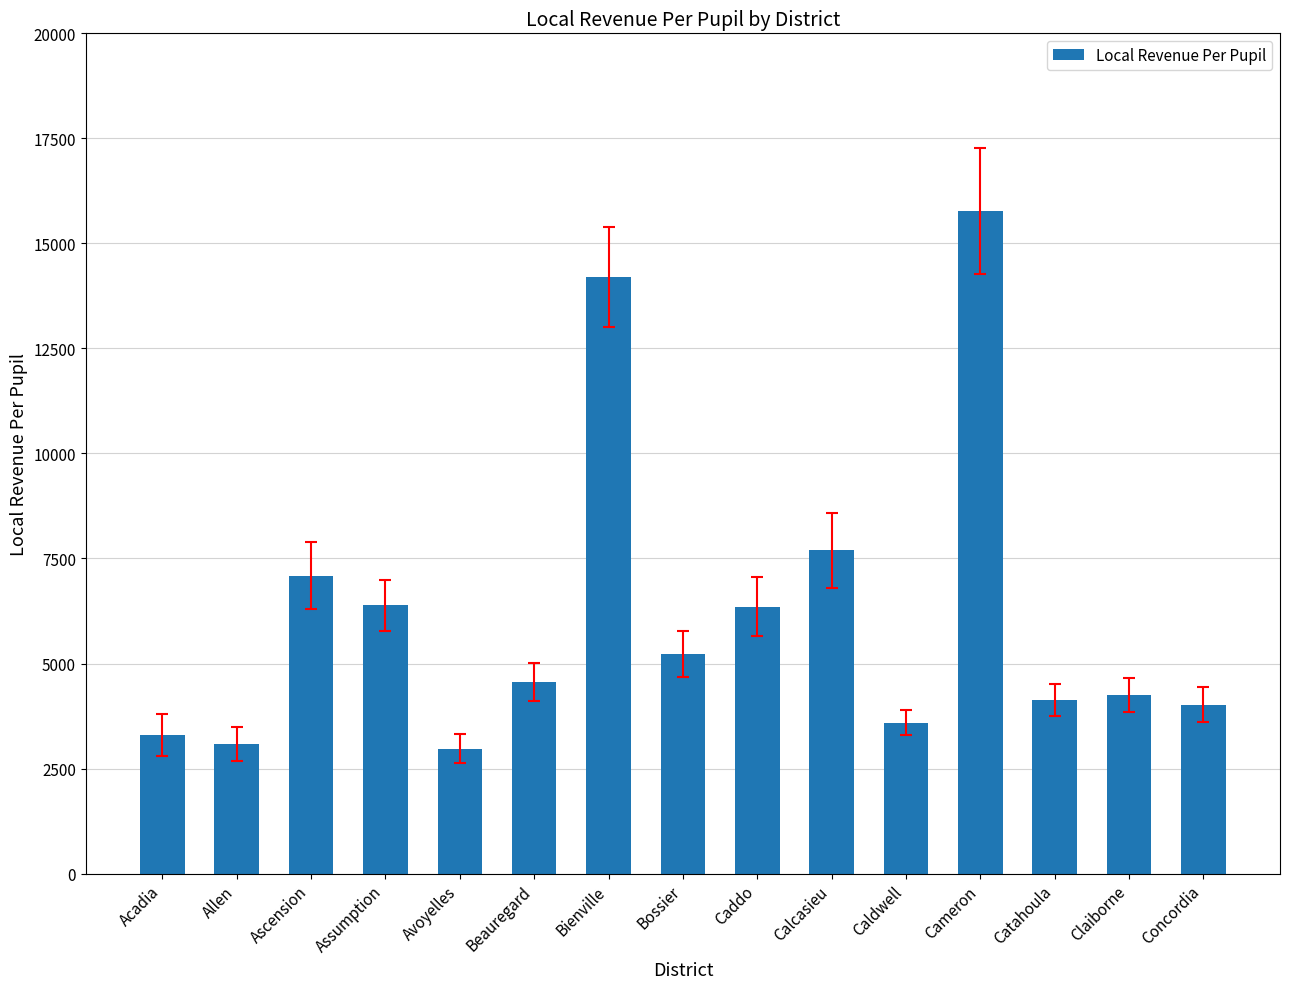

Is it true that the value at Assumption is 10796?

False